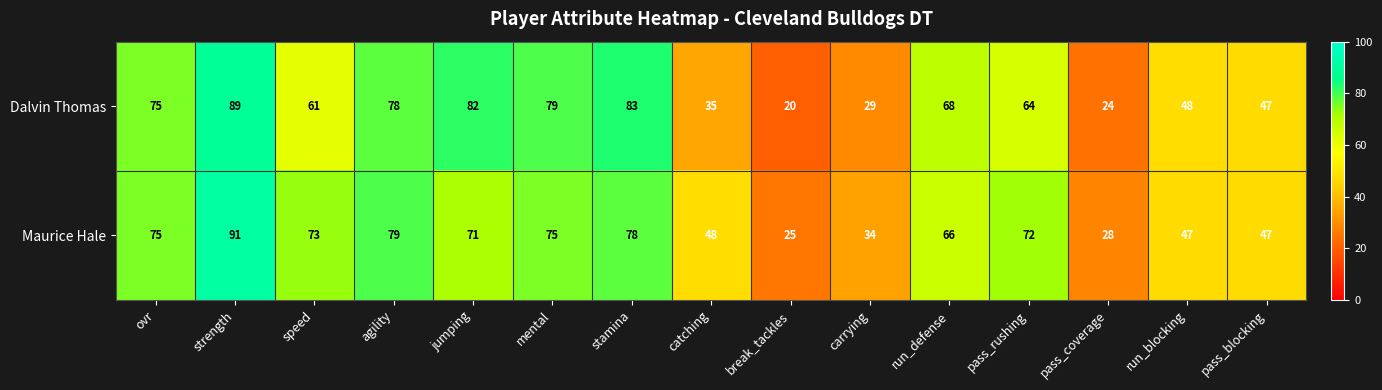

Which label corresponds to the largest value in the chart?

strength